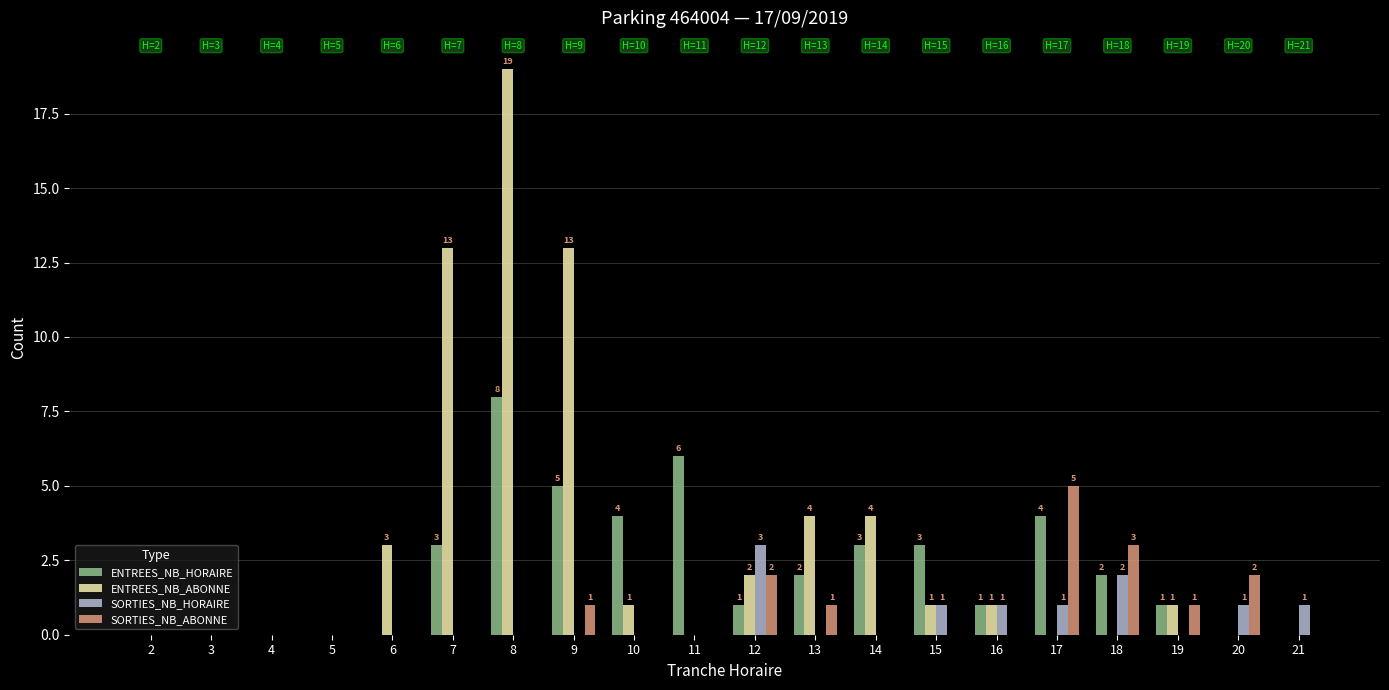

Is it true that ENTREES_NB_ABONNE equals 0 at 10?

False